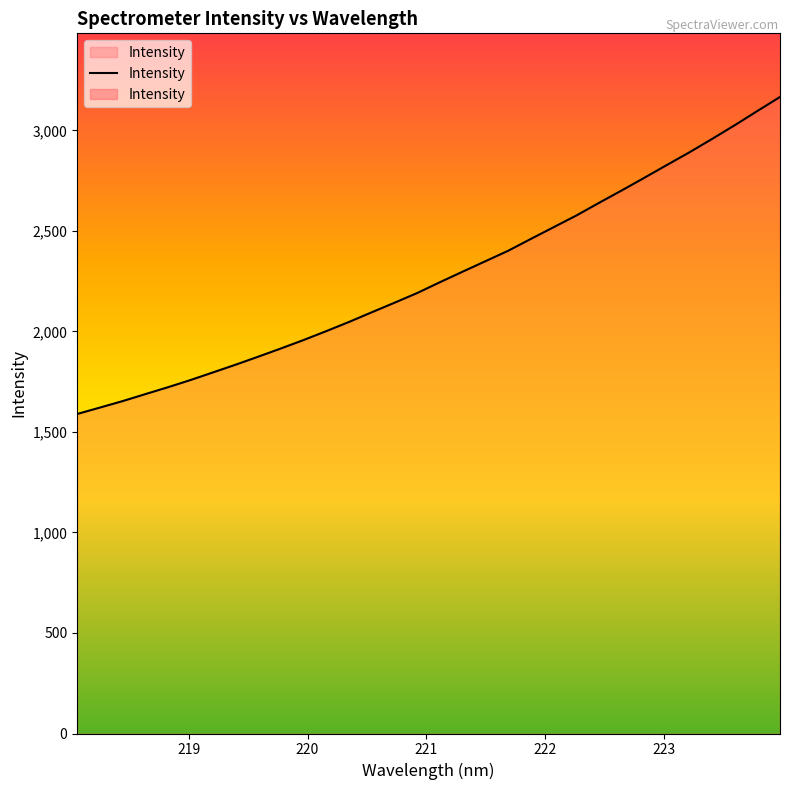

What is the approximate value at 221.1174?

2245.1